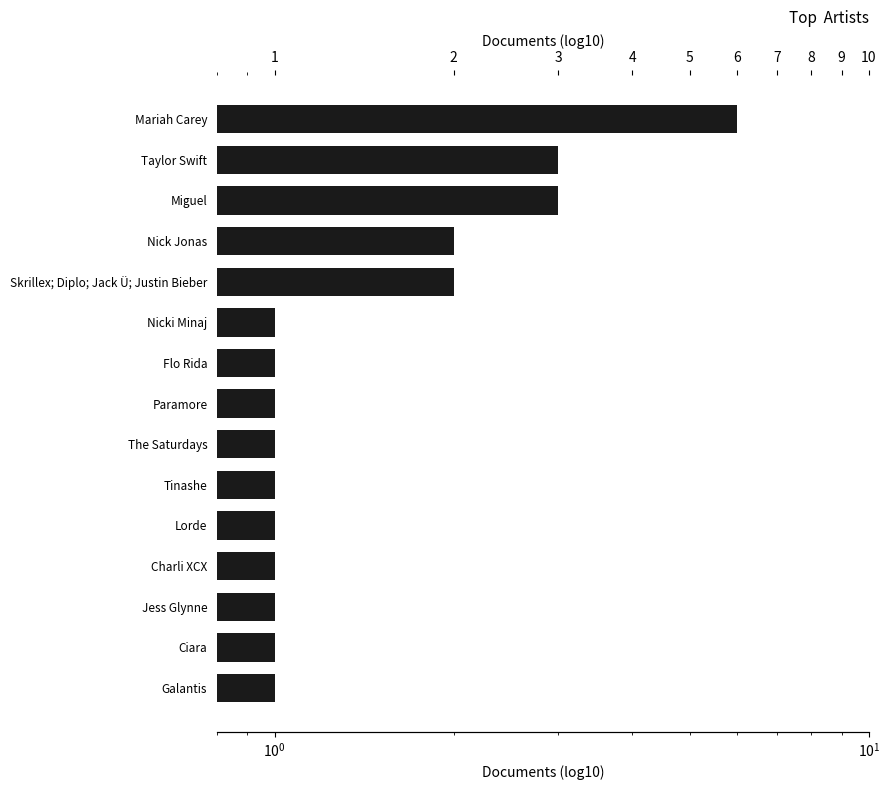

What is the maximum value shown in the chart?

6